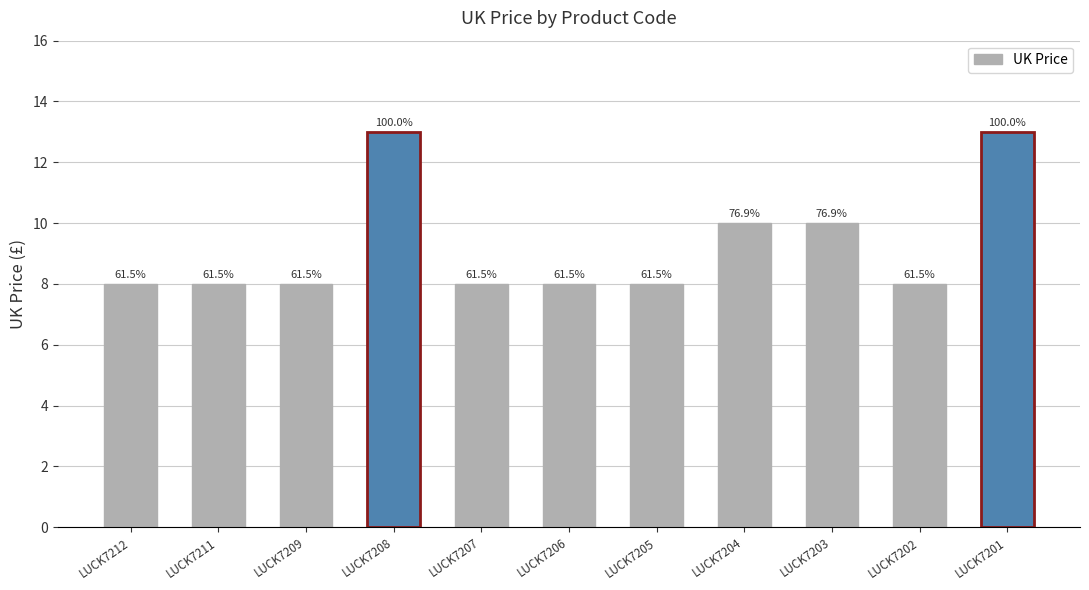

What is the greatest value displayed?

13.0